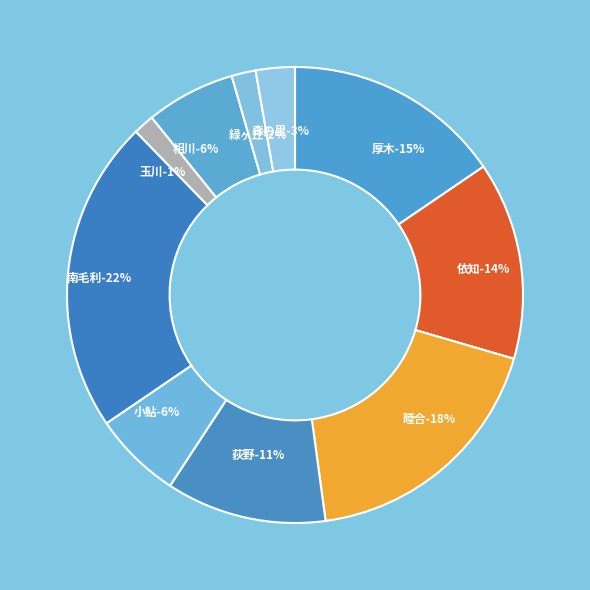

Between 森の里 and 荻野, which is larger?

荻野